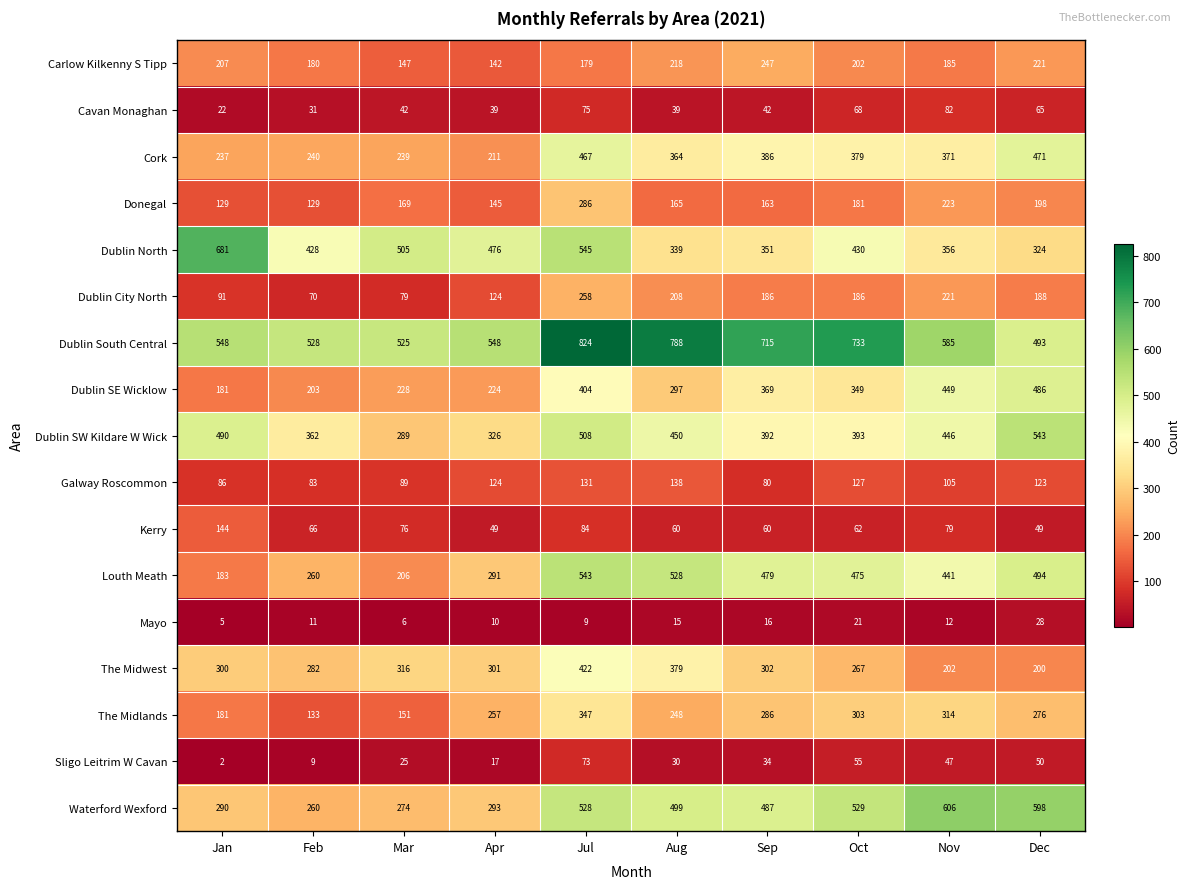

What is the sum of all Dublin North values?

4435